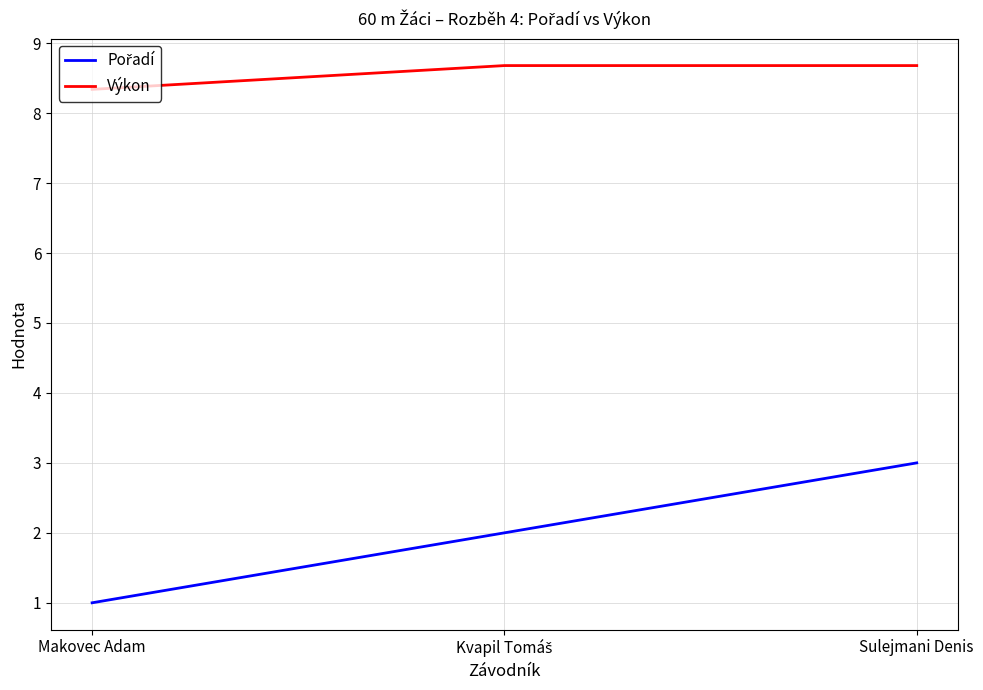

How many lines are shown in the chart?

2